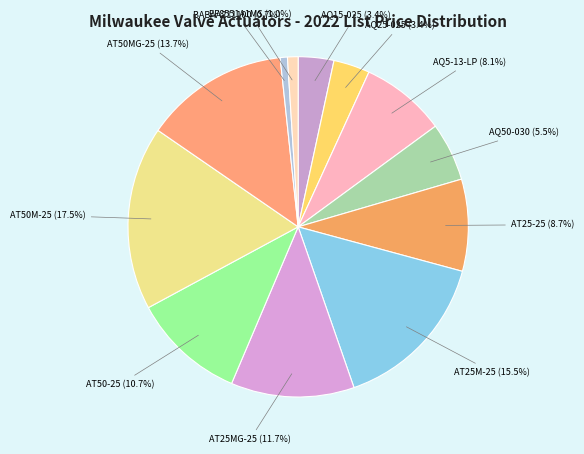

Is the sum of AQ15-025 and AT50M-25 greater than half?

No